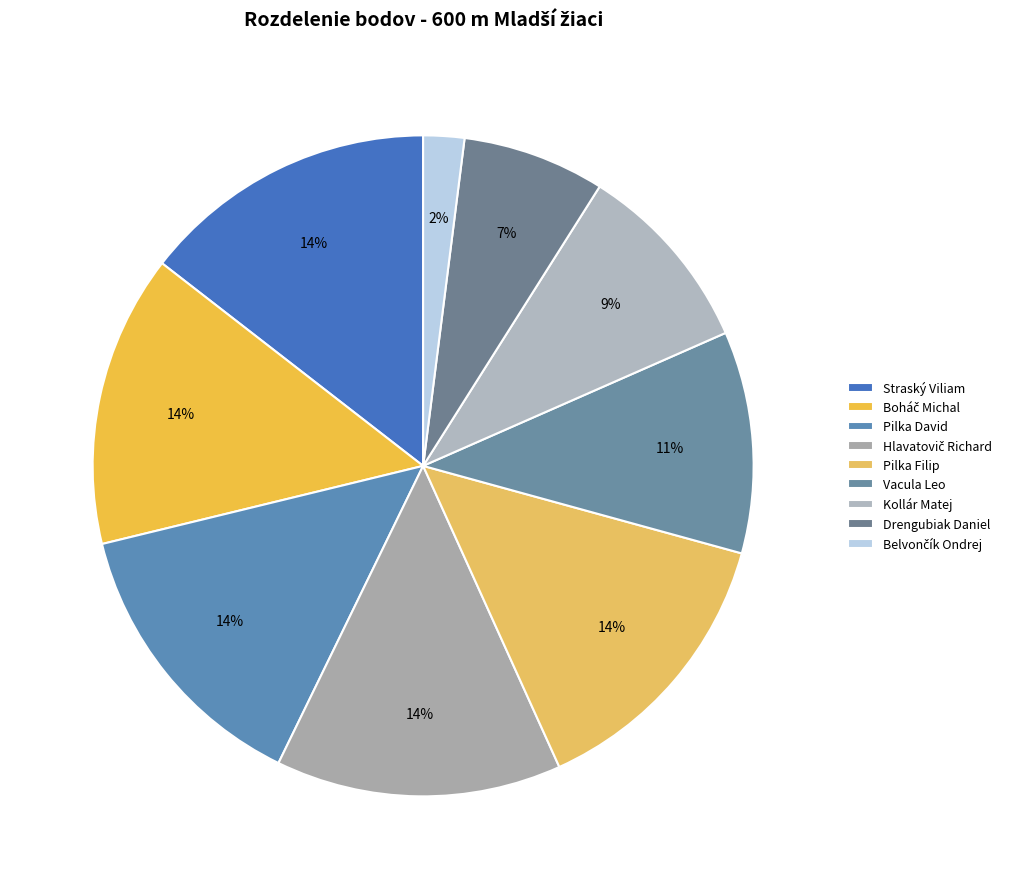

Which category has the biggest portion of the pie?

Straský Viliam